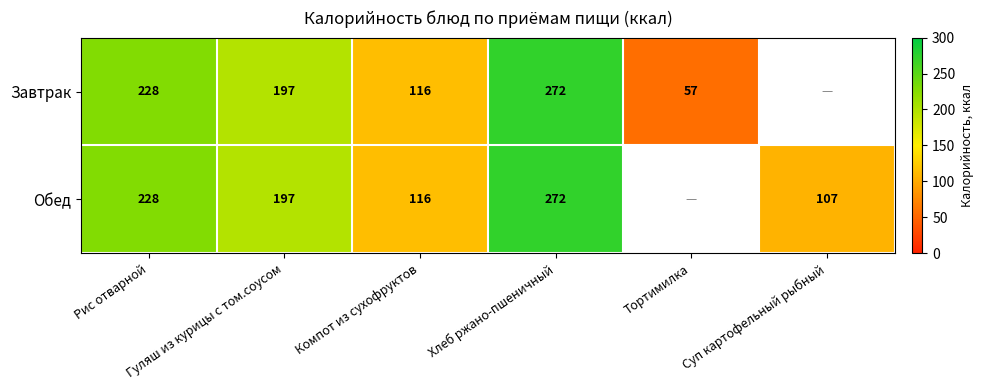

The Завтрак series shows 57.0 at Тортимилка. True or false?

True